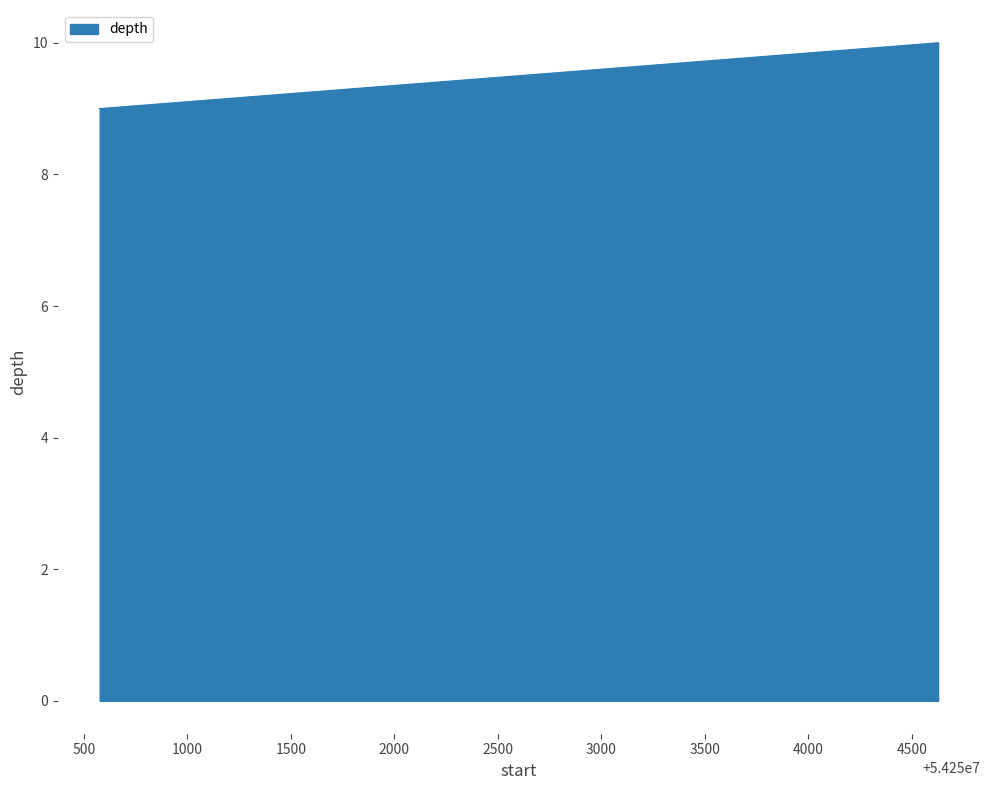

What is the sum of all values?

28